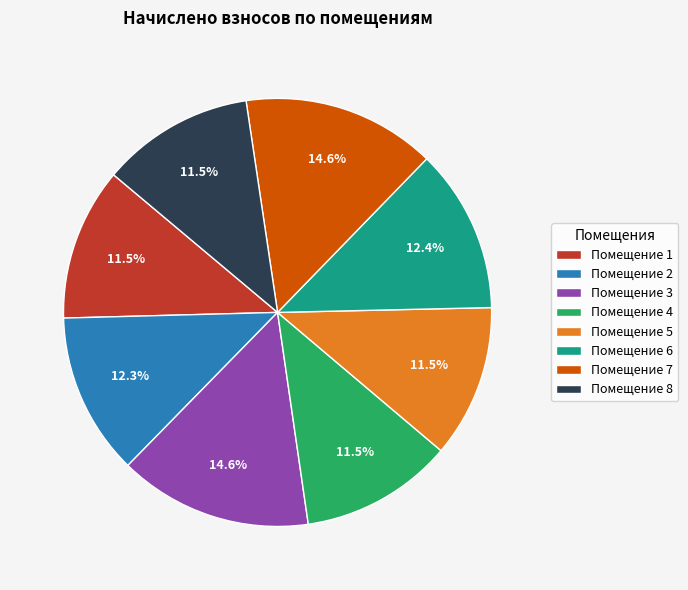

Is the sum of Помещение 4 and Помещение 3 greater than half?

No